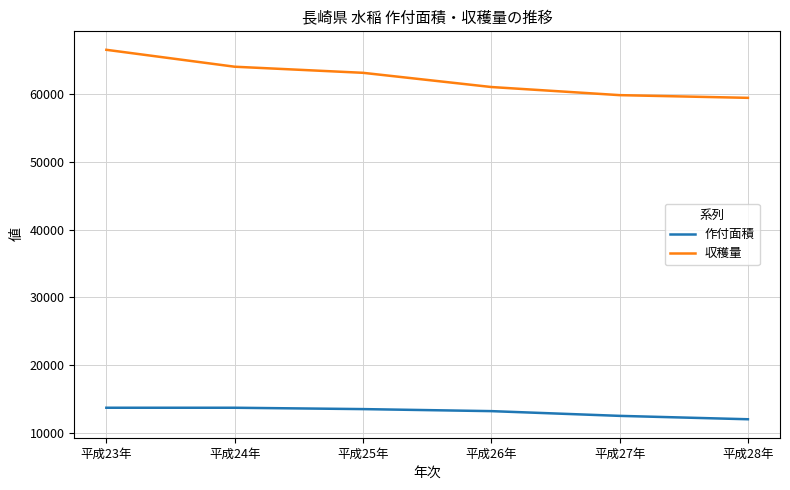

Between 平成24年 and 平成26年, which series saw the biggest shift?

収穫量